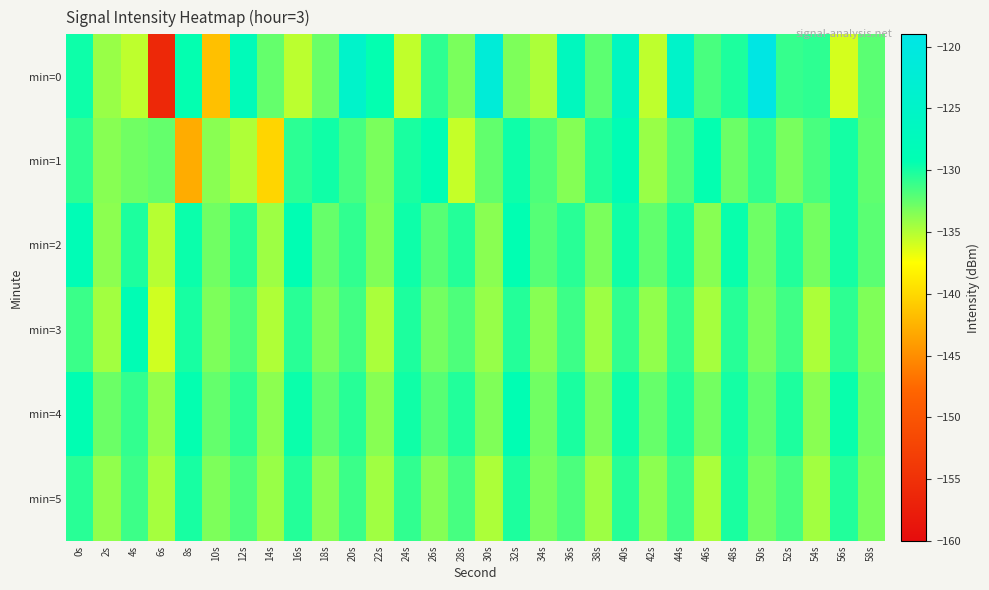

At which category does the chart reach its peak across all series?

50s